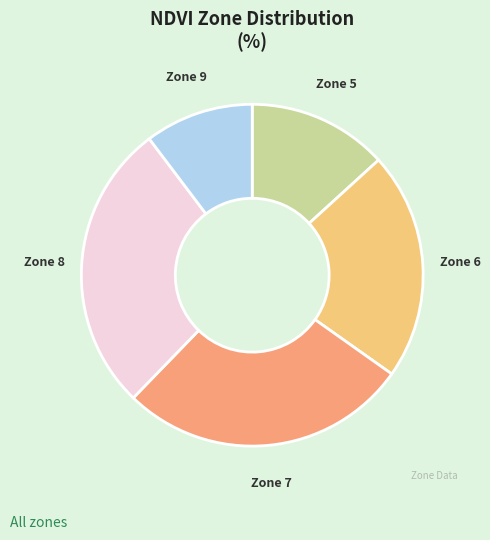

Which has a higher value, Zone 9 or Zone 5?

Zone 5